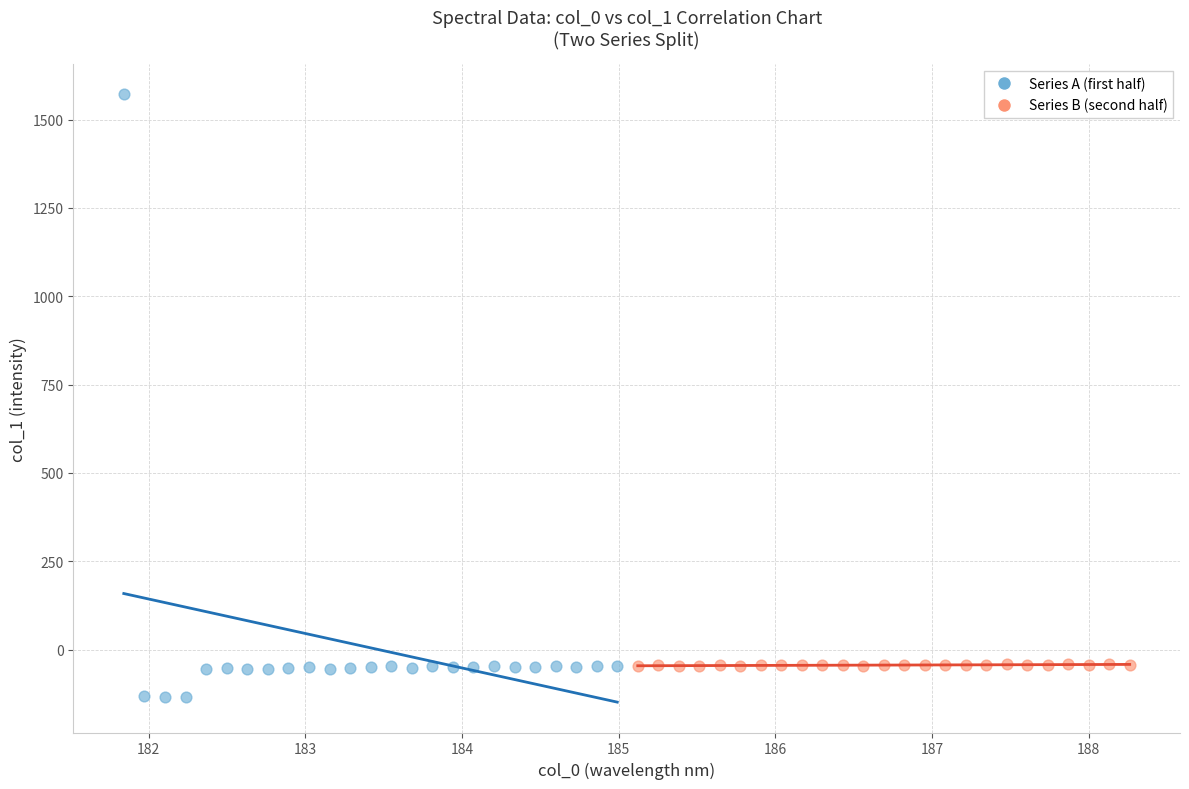

Which series has the largest Y range (max minus min)?

Series A (first half)